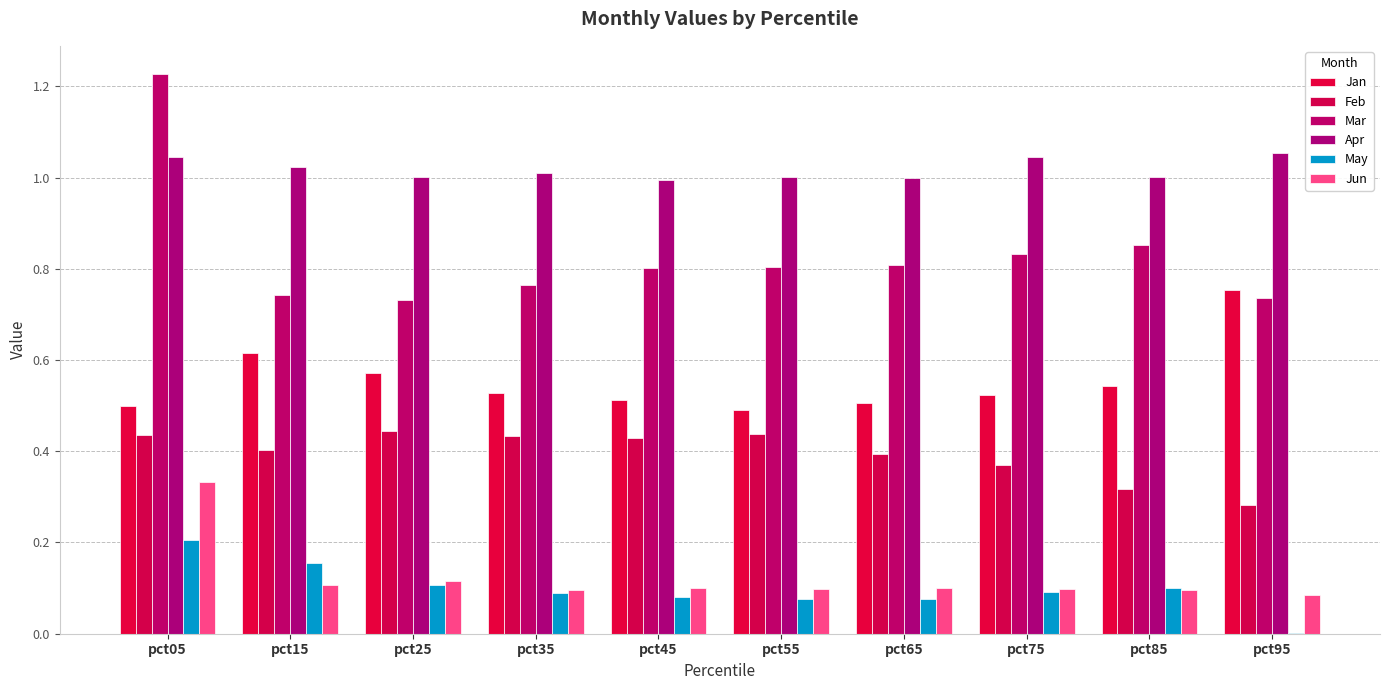

How many data points does each series have?

10